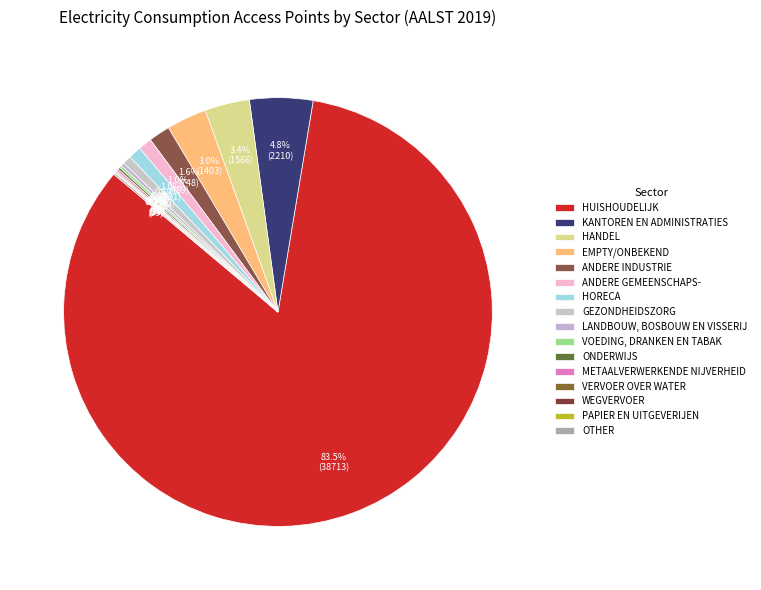

What is the majority slice?

HUISHOUDELIJK